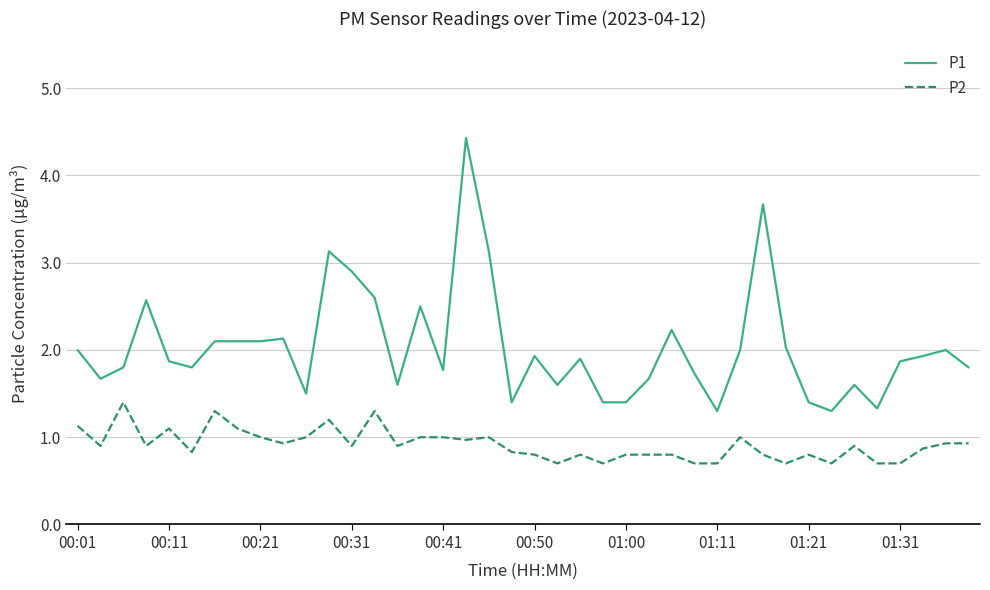

Which series has the largest range (max minus min)?

P1